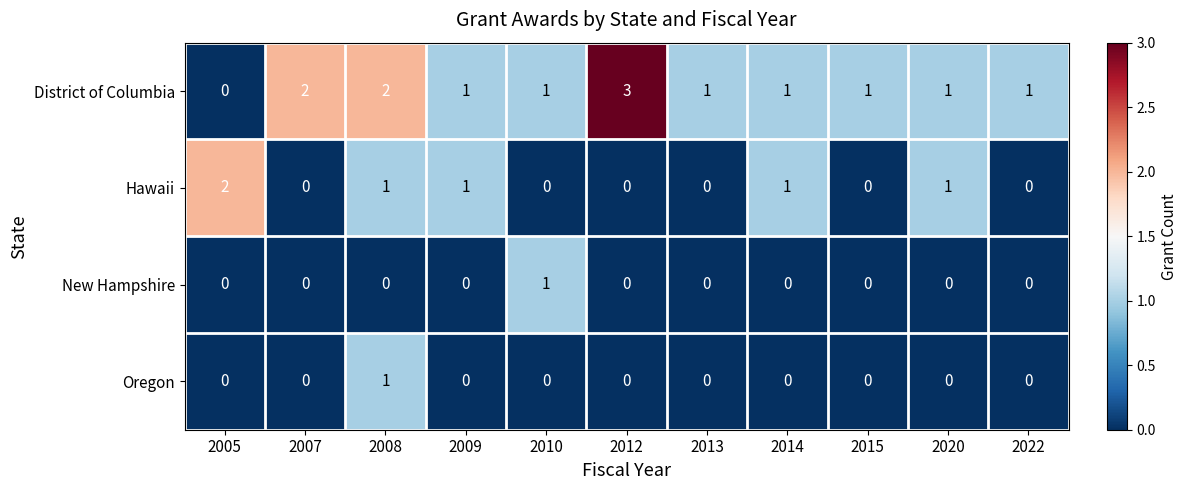

Count the number of categories in the chart.

11